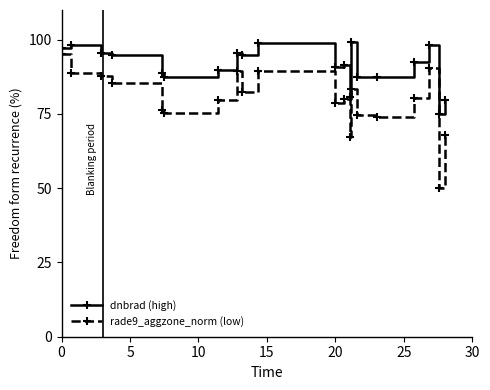

What is the value of the rade9_aggzone_norm (low) point at the 15th from the left?

74.8